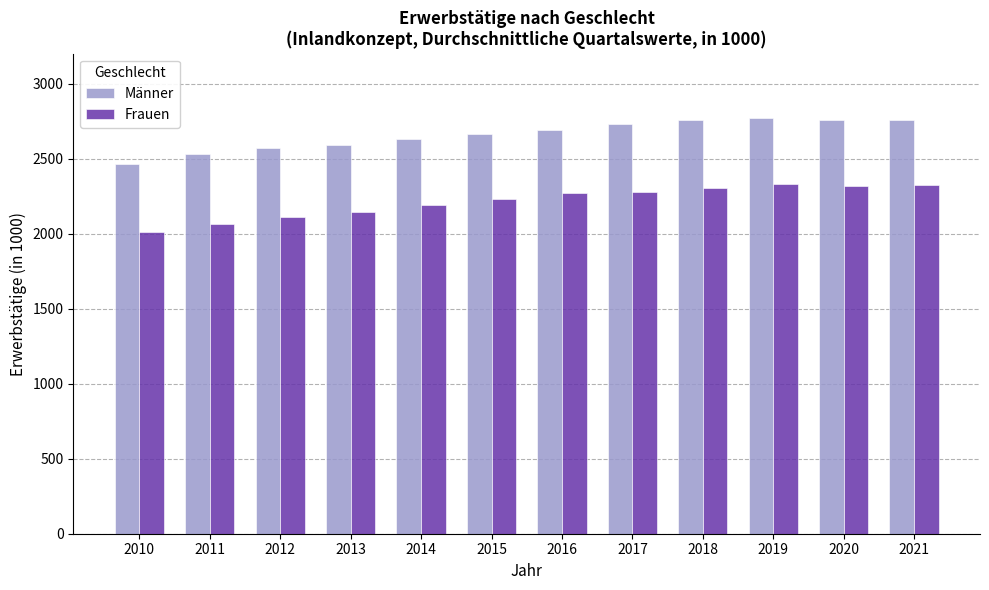

Between 2016 and 2018, which series saw the biggest shift?

Männer